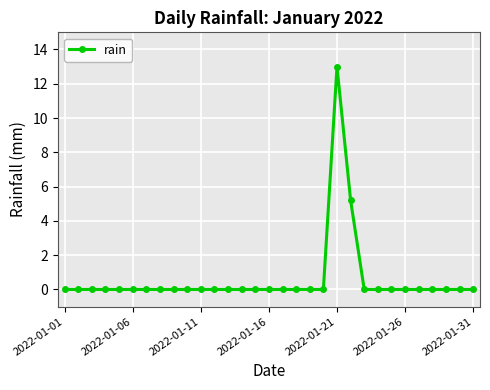

True or false: there are more than 0 points higher than both neighbors.

True